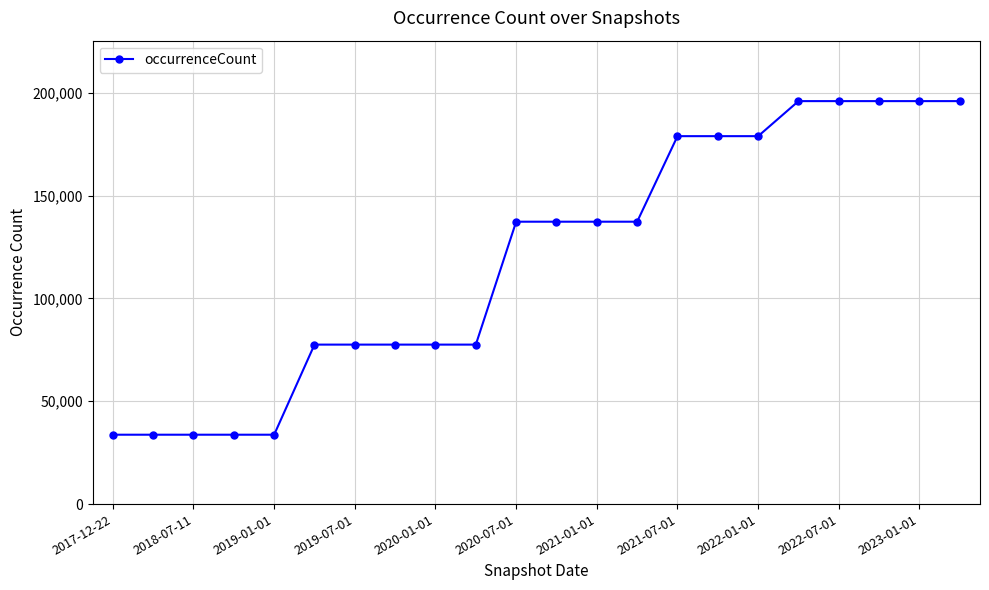

What is the sum of all values?

2622628